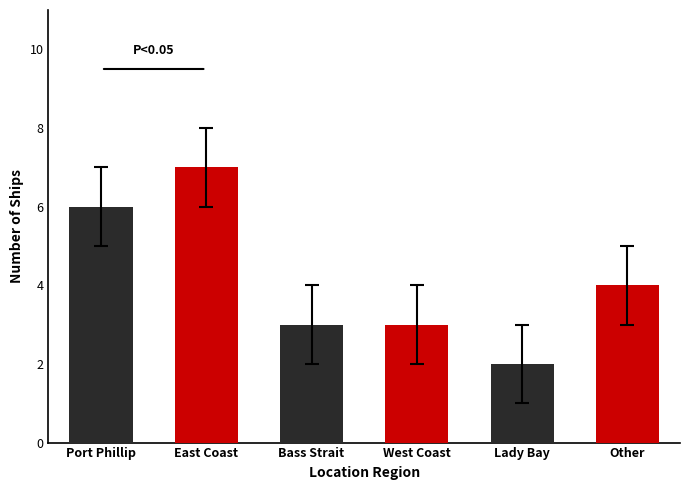

At which category does the chart reach its peak across all series?

East Coast